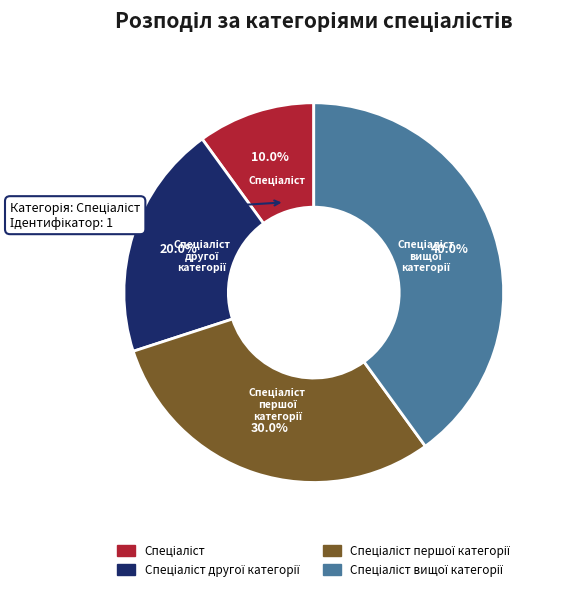

Is there any slice that represents more than half of the pie?

No